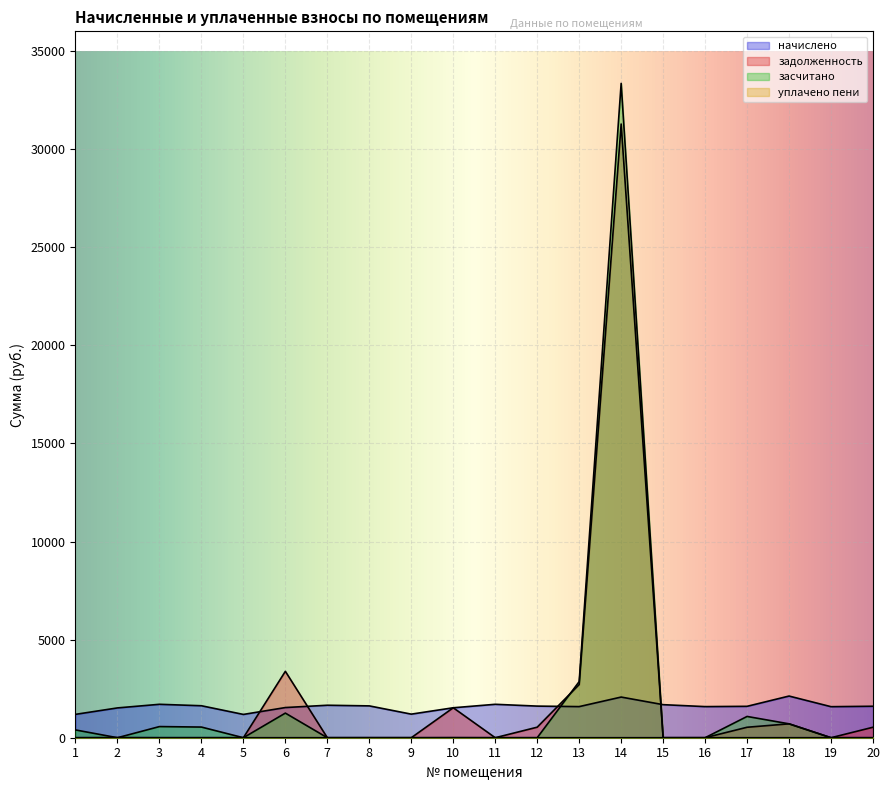

What is the average value of the уплачено пени series?

0.5